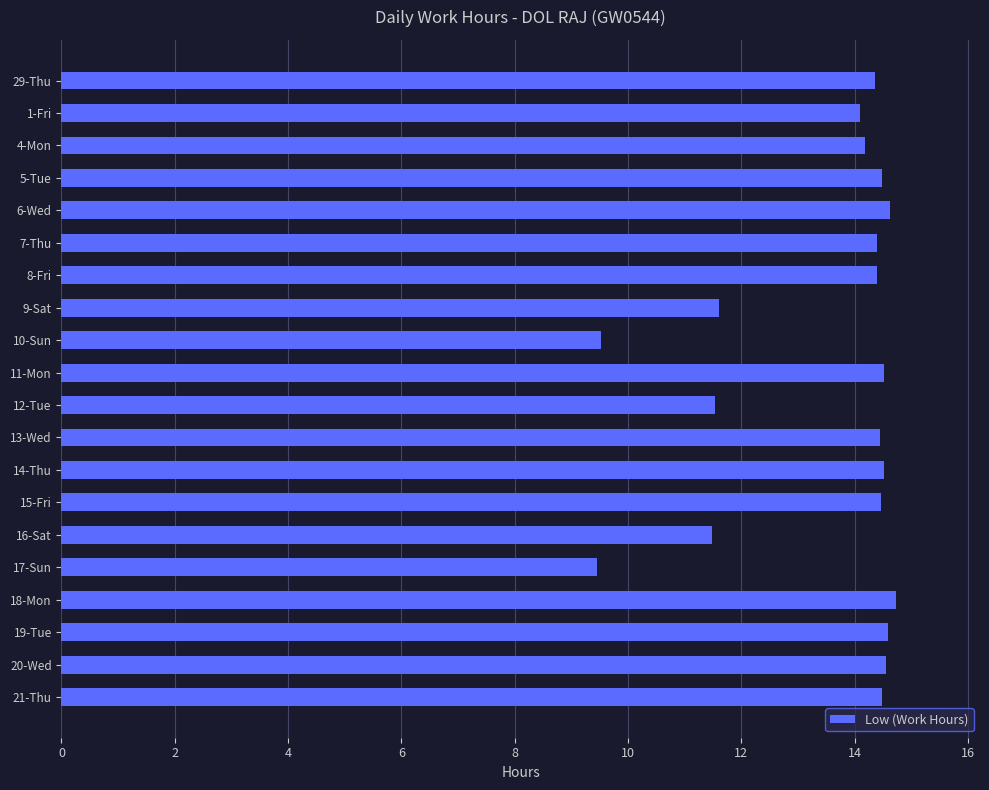

How many bars are there in total?

20